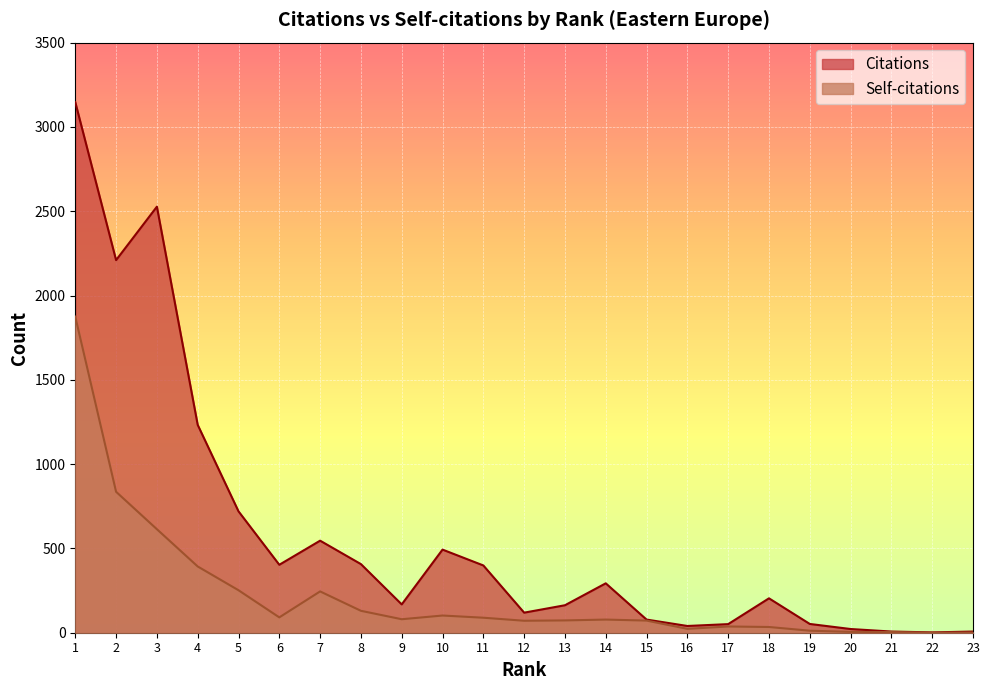

How many values in the Self-citations series exceed 78?

11